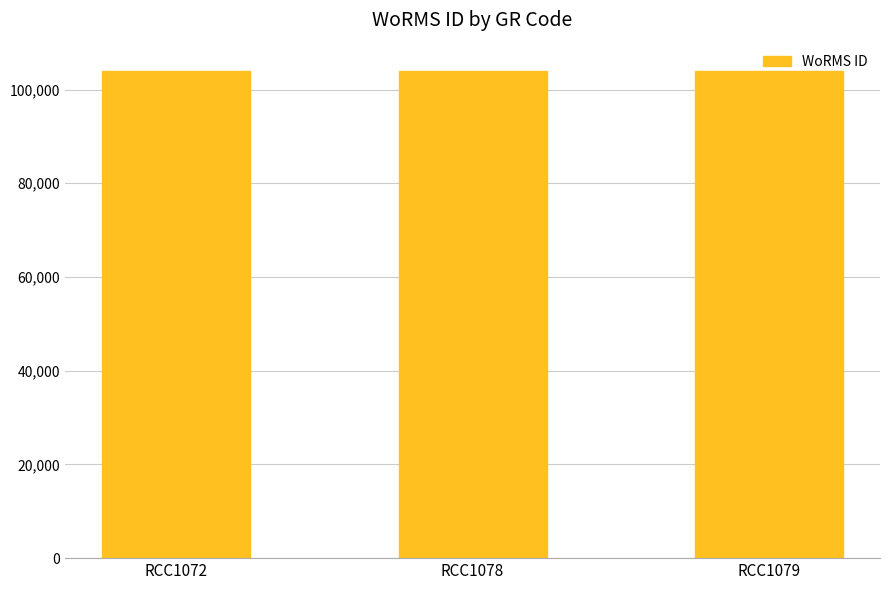

Is it true that the value at RCC1072 is 103991?

True